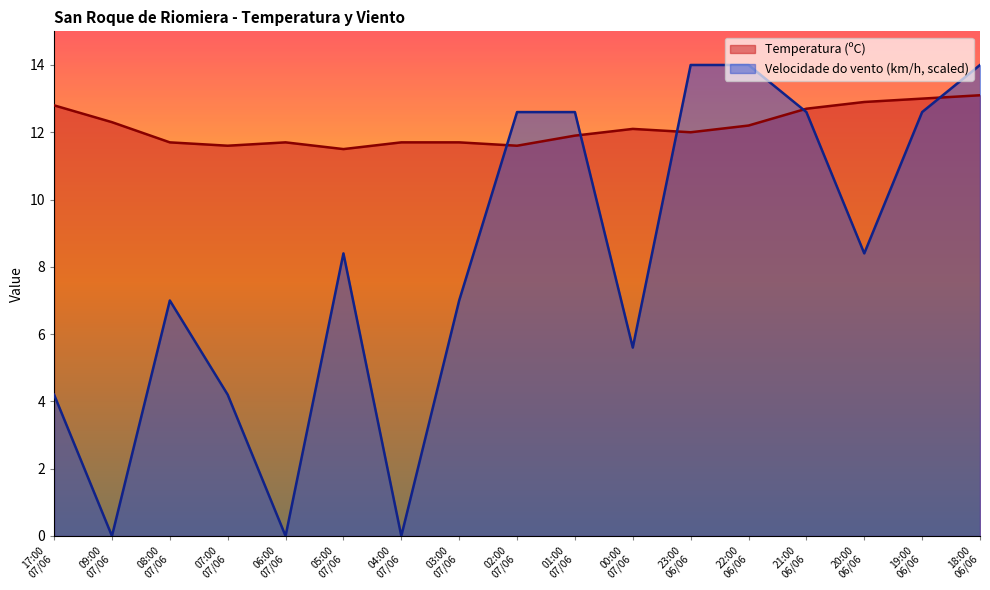

List the series in order of their overall mean, highest first.

Temperatura (ºC), Velocidade do vento (km/h, scaled)